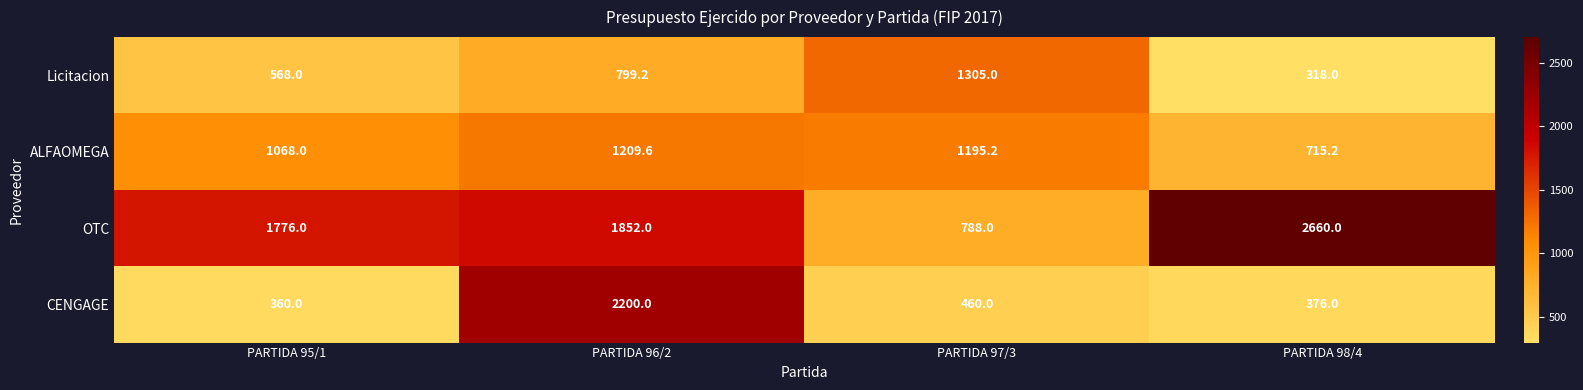

What is the total value across all series at PARTIDA 97/3?

3748.2